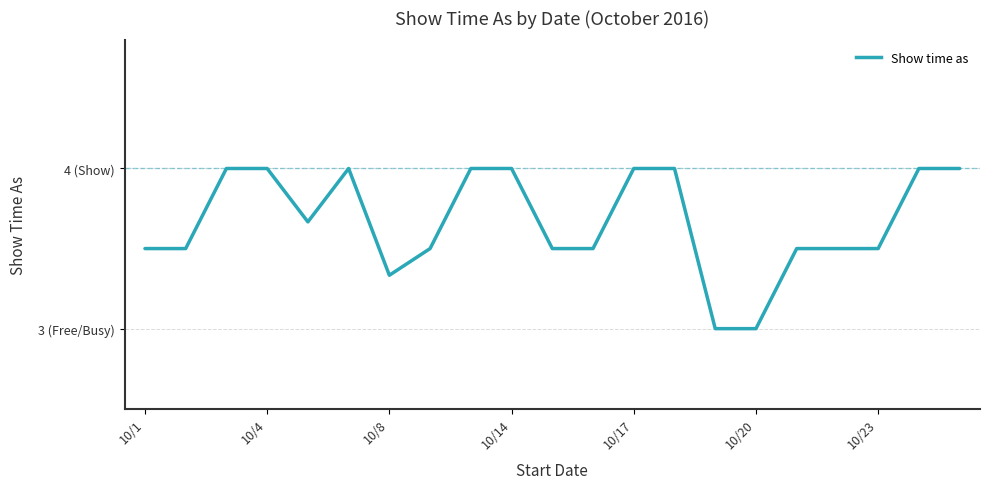

What is the average value?

3.7